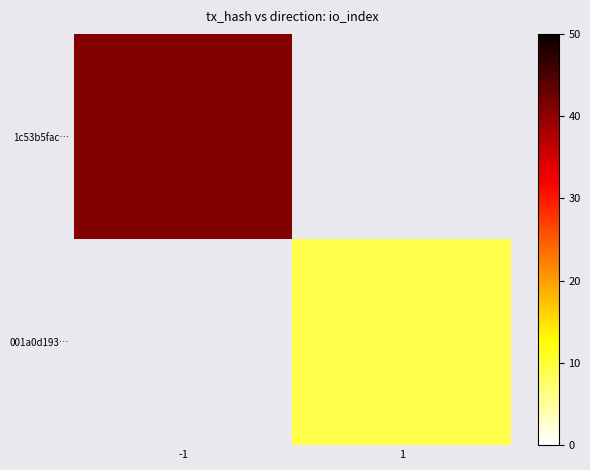

Where is 1c53b5fac… nearest to the value 41?

-1